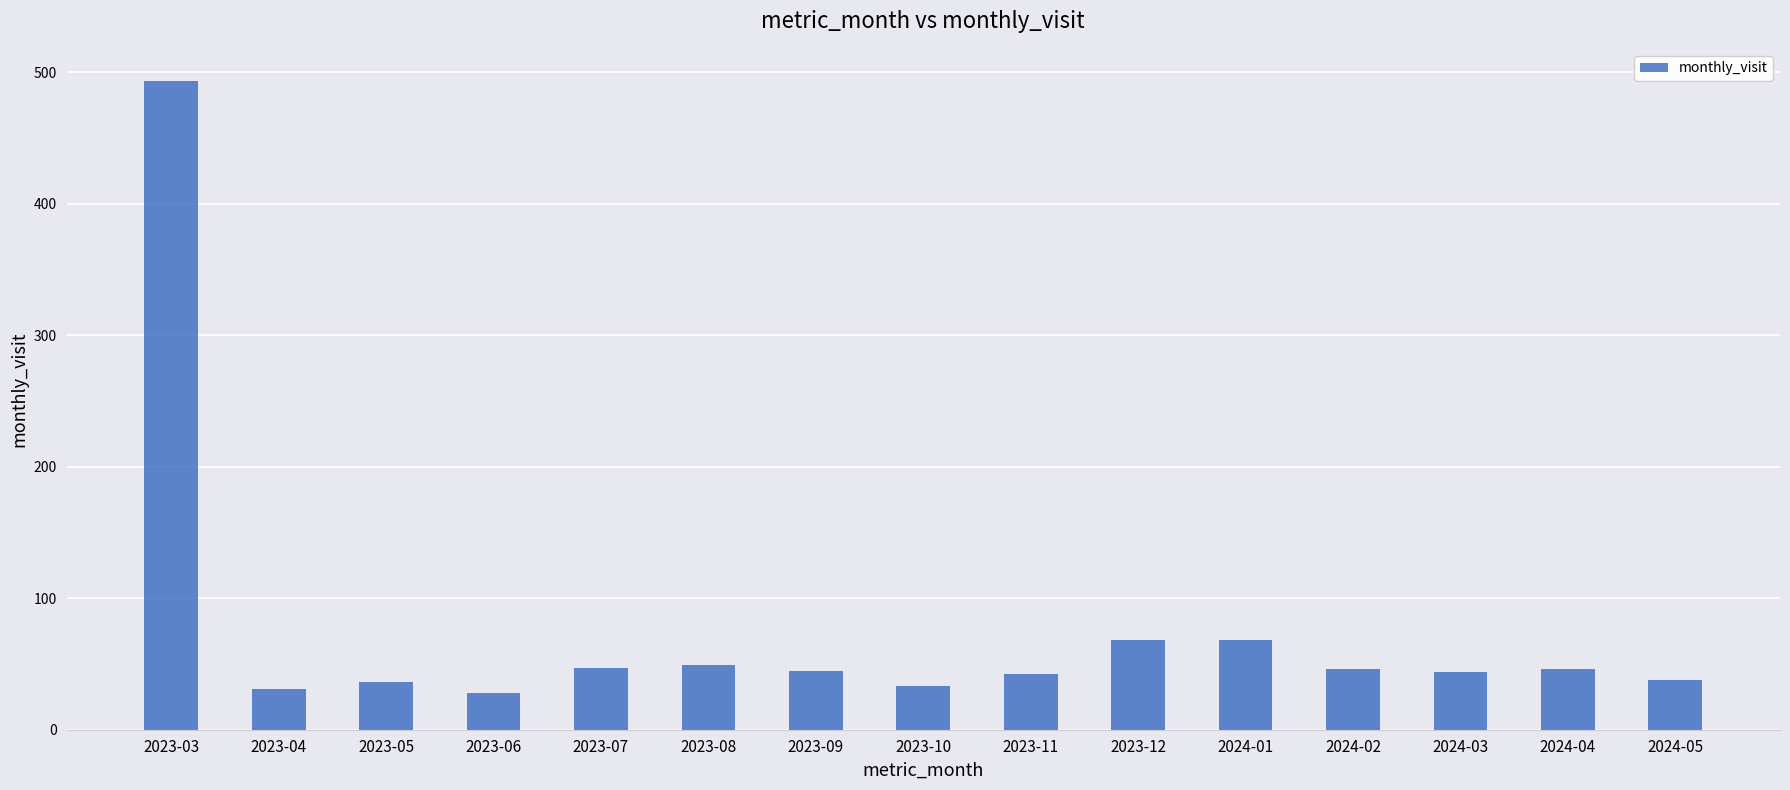

The chart shows a value of 15 at 2024-02. True or false?

False